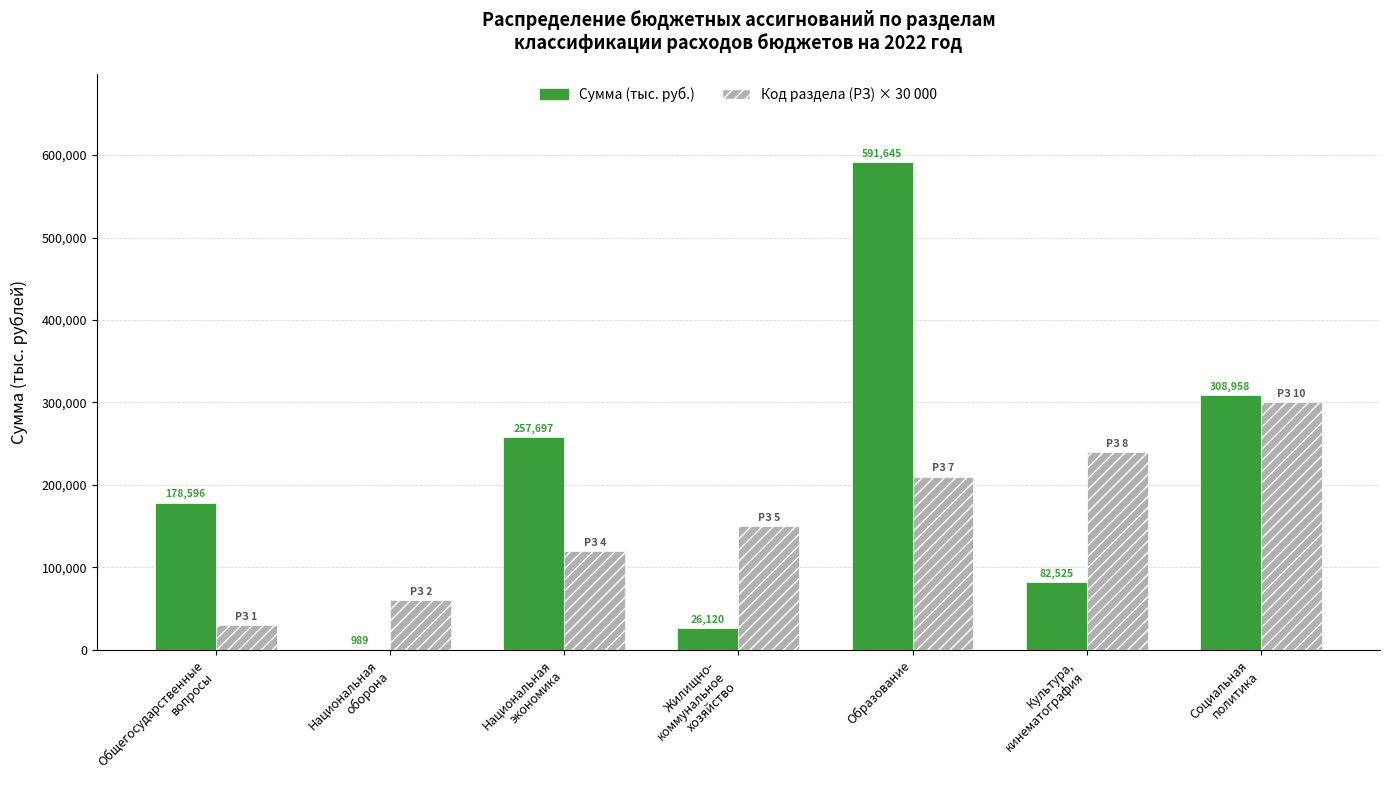

Which series has the largest total across all categories?

Сумма (тыс. руб.)